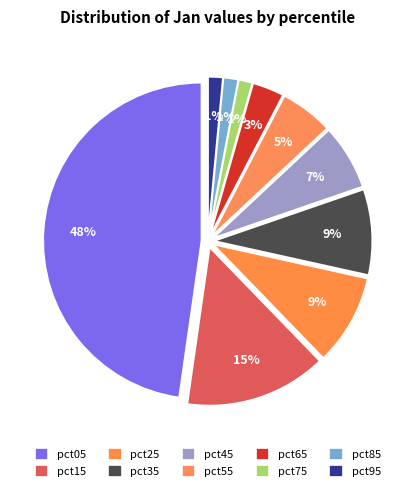

To the nearest percent, what is the difference between the largest and smallest slice percentages?

46%